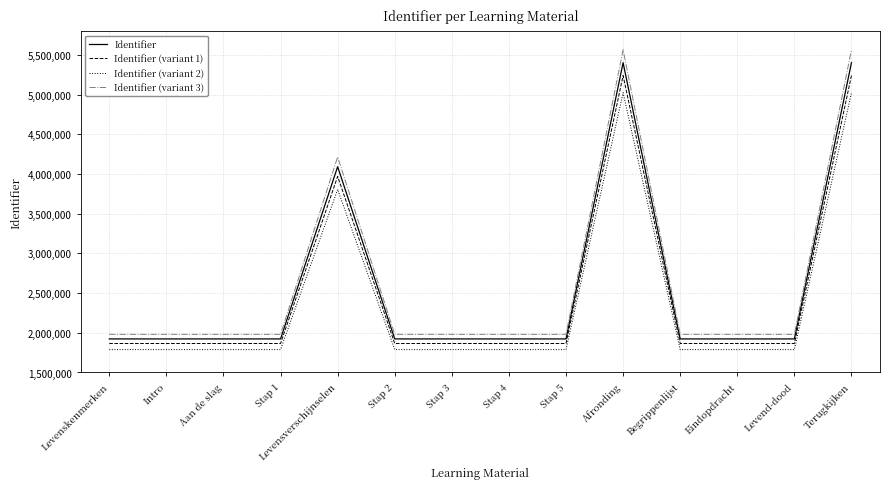

The value of Identifier (variant 2) at Stap 5 is 1788253.3. True or false?

True